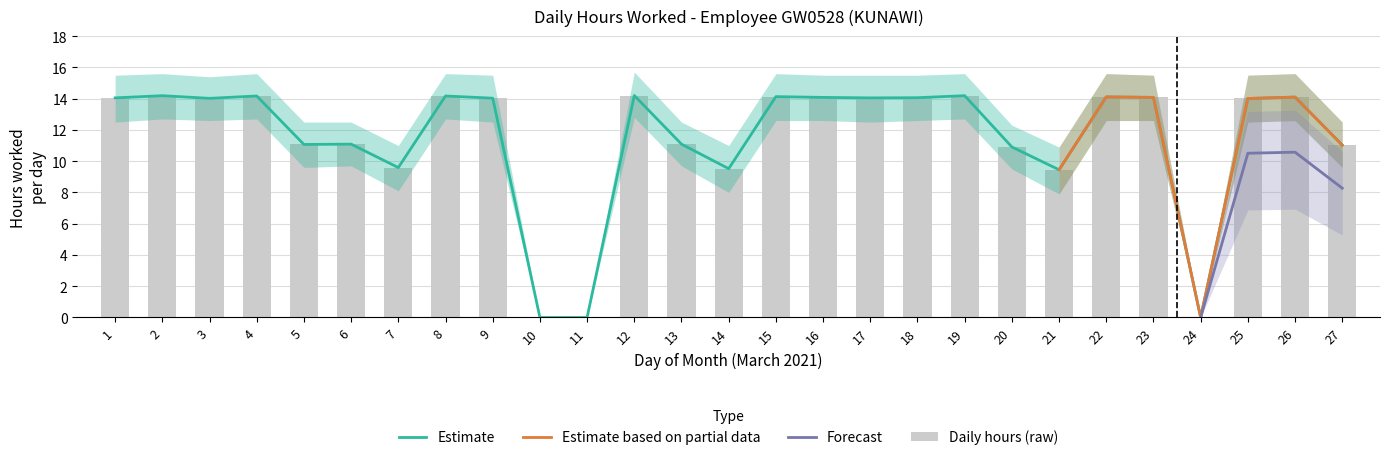

True or false: Estimate_upper has a value of 14.2 at 4.

True